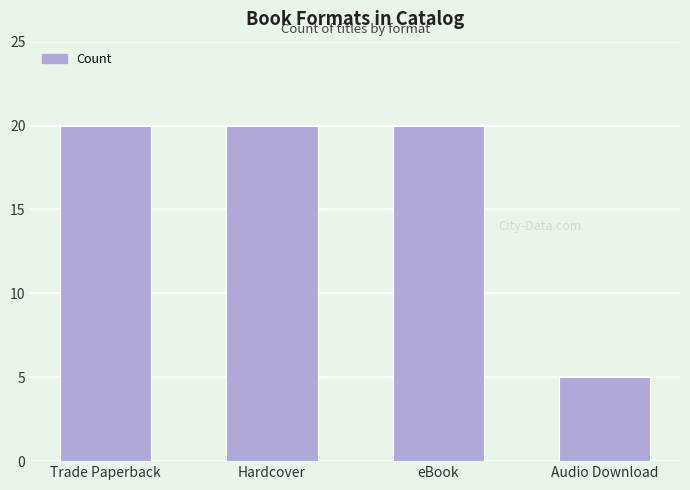

What is the sum of the values at Audio Download and Trade Paperback?

25